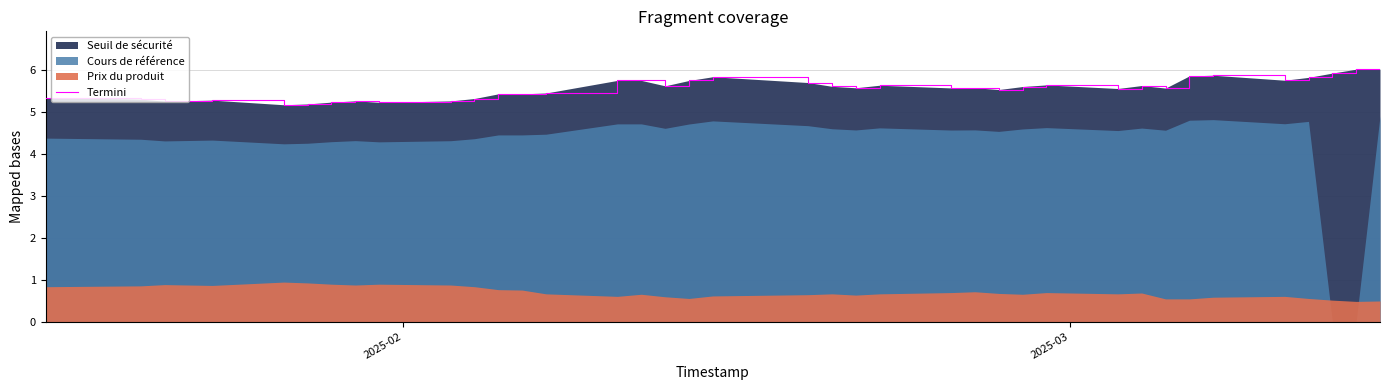

What is the sum of all values?

211.0